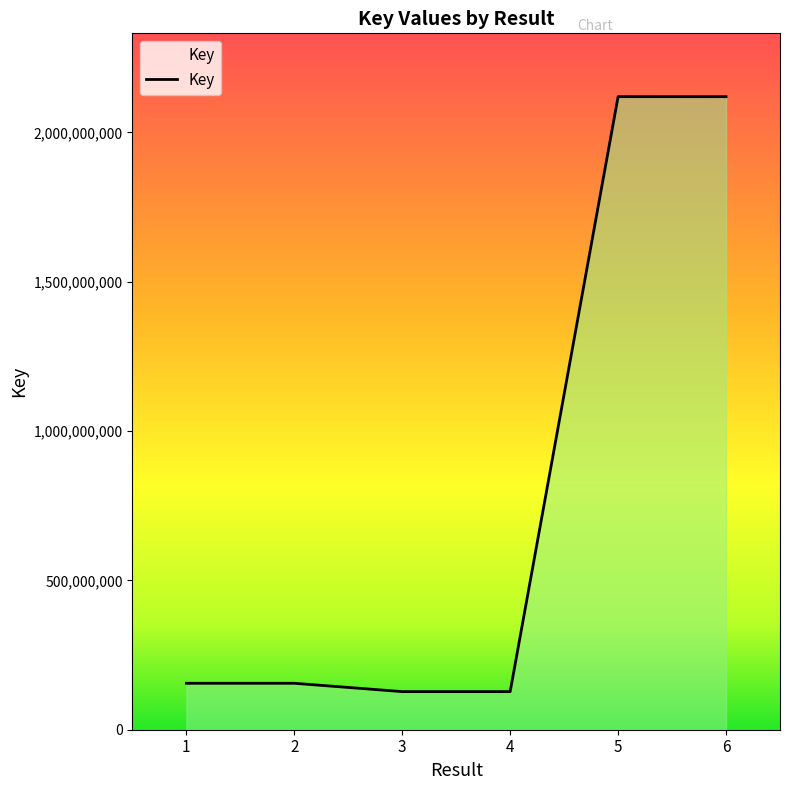

How many data points are less than 155524119?

3